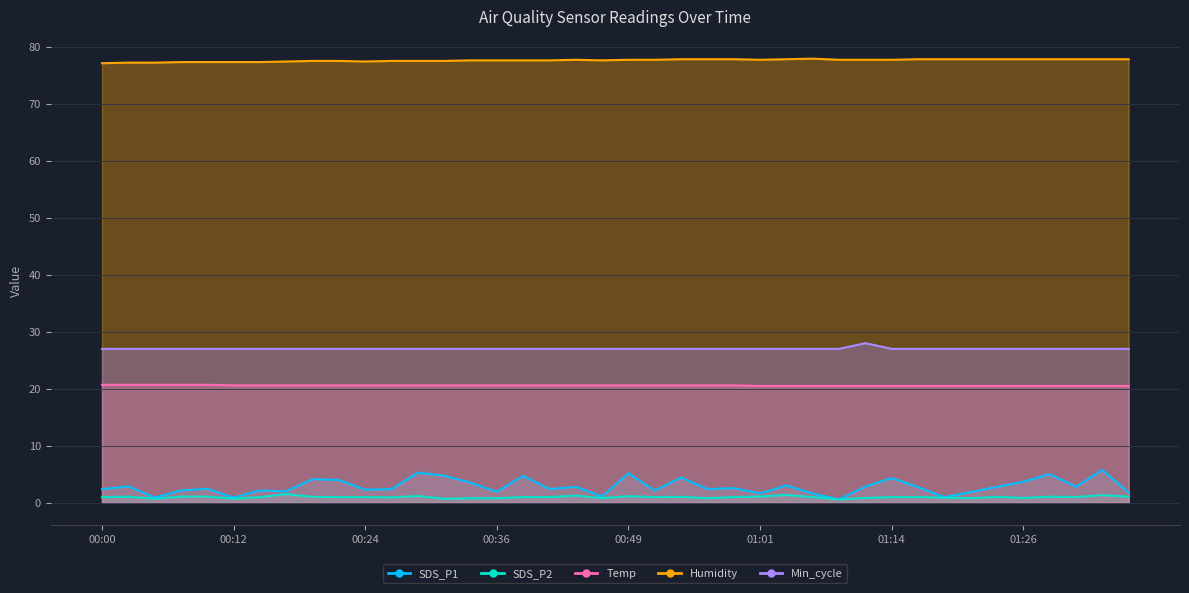

At which category is the sum across all series the highest?

01:34